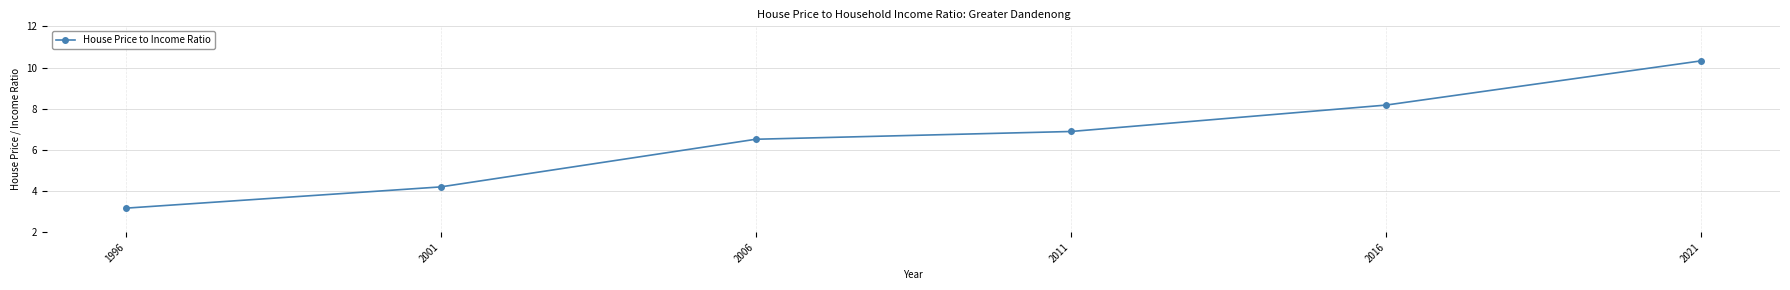

At which label does the data first exceed 6?

2006